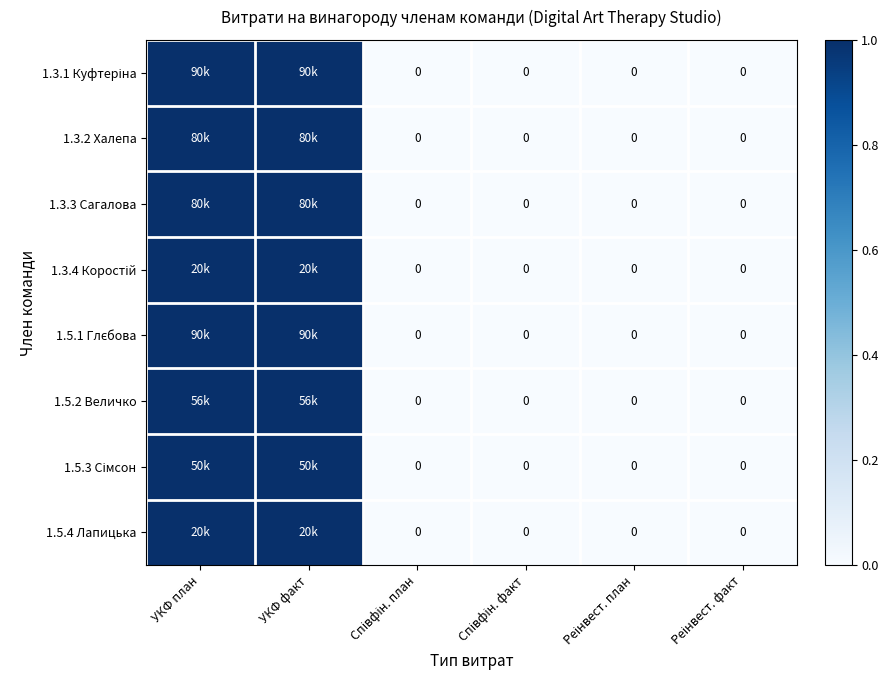

True or false: 1.5.4 Лапицька has a value of 0 at Реінвест. факт.

True